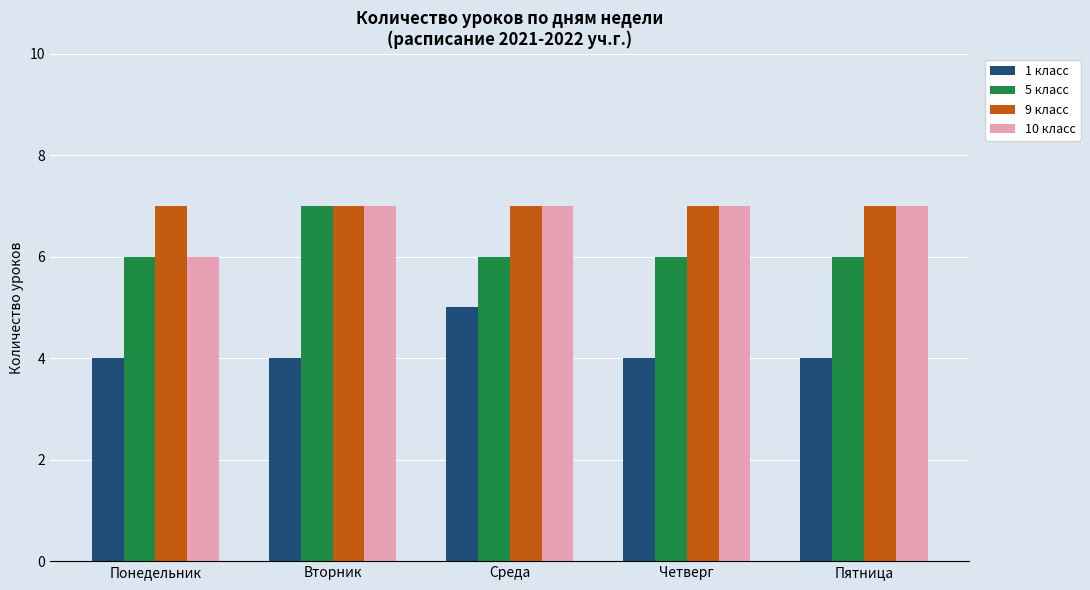

True or false: 9 класс has a value of 12 at Вторник.

False